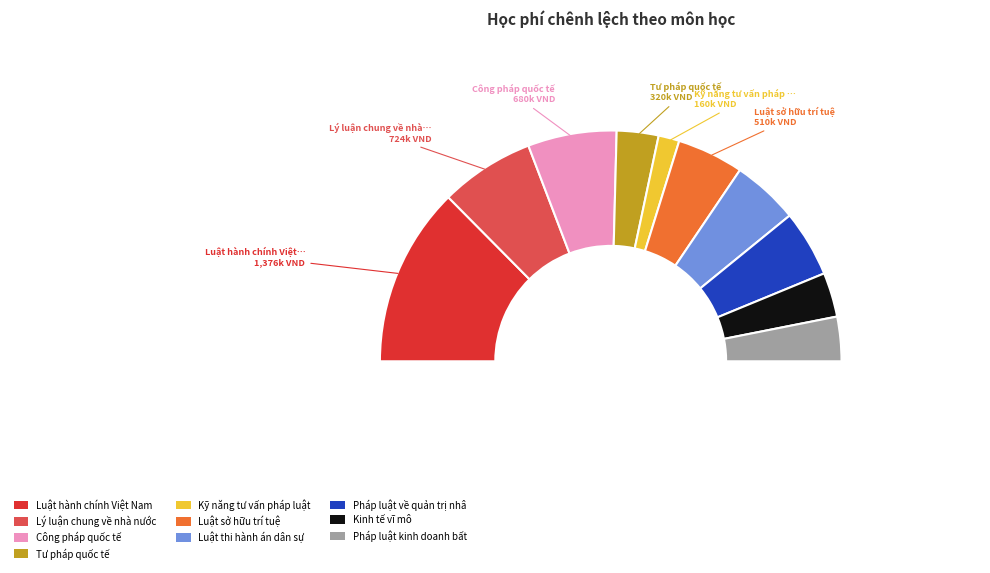

How many slices are in this pie chart?

10